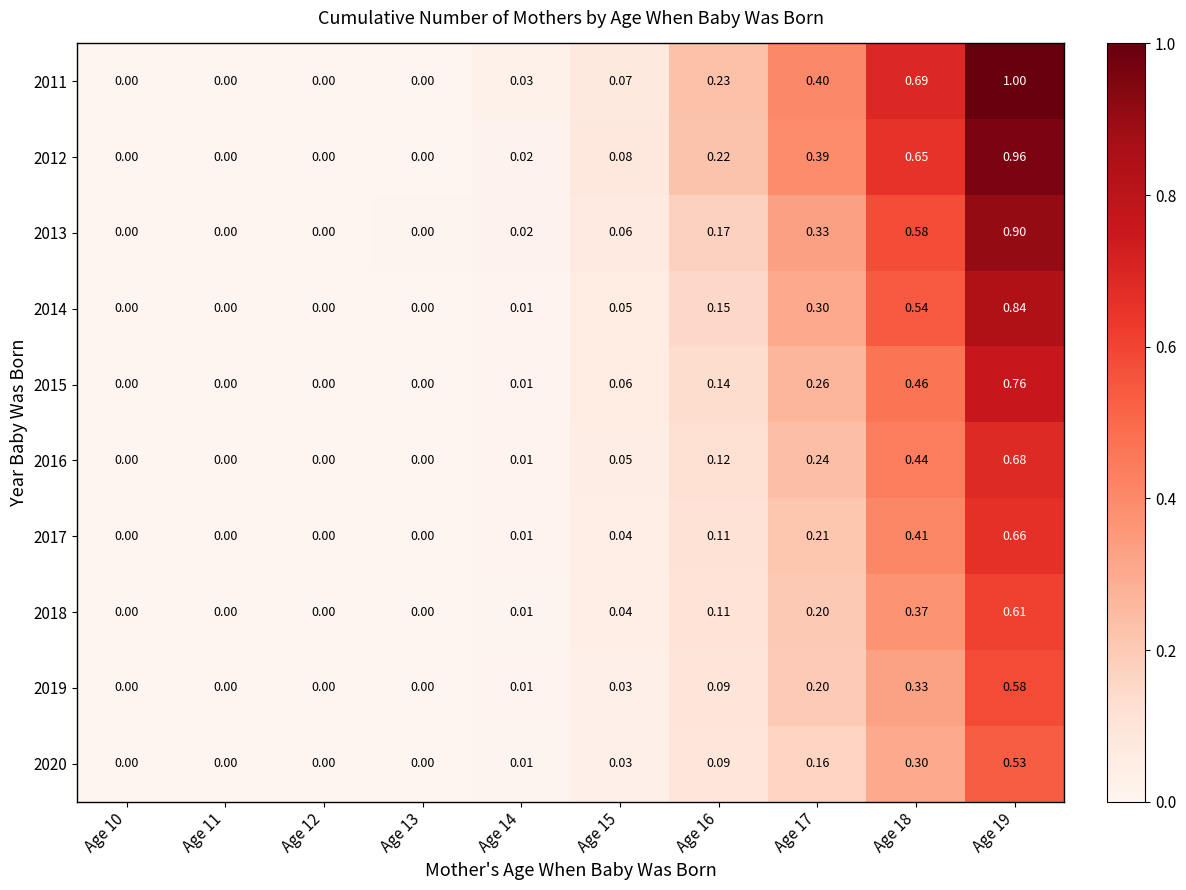

Count the number of categories in the chart.

10